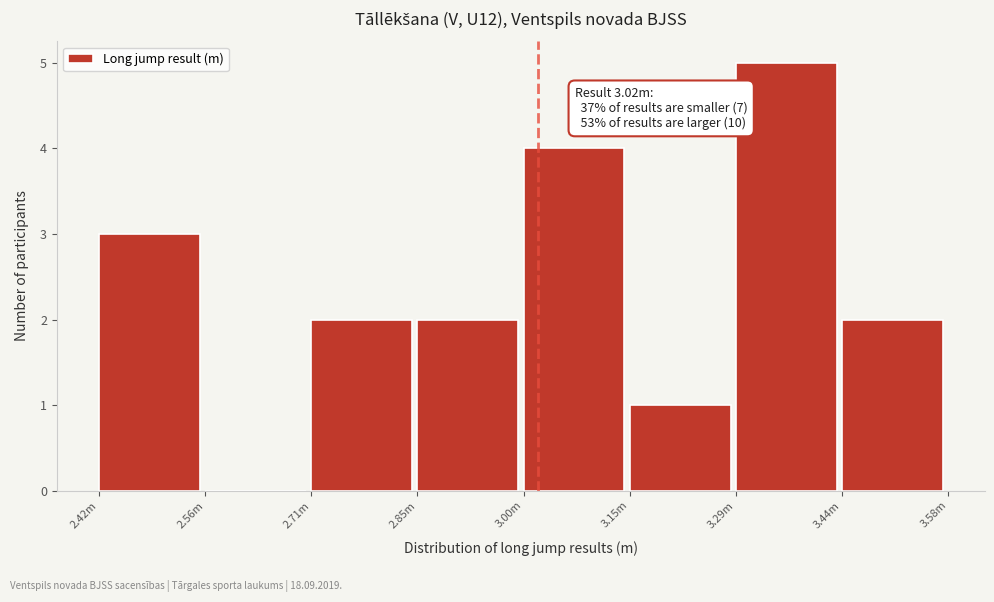

Reading left to right, what are all the values shown in this chart?

2.42m=3	2.56m=0	2.71m=2	2.85m=2	3.00m=4	3.15m=1	3.29m=5	3.44m=2